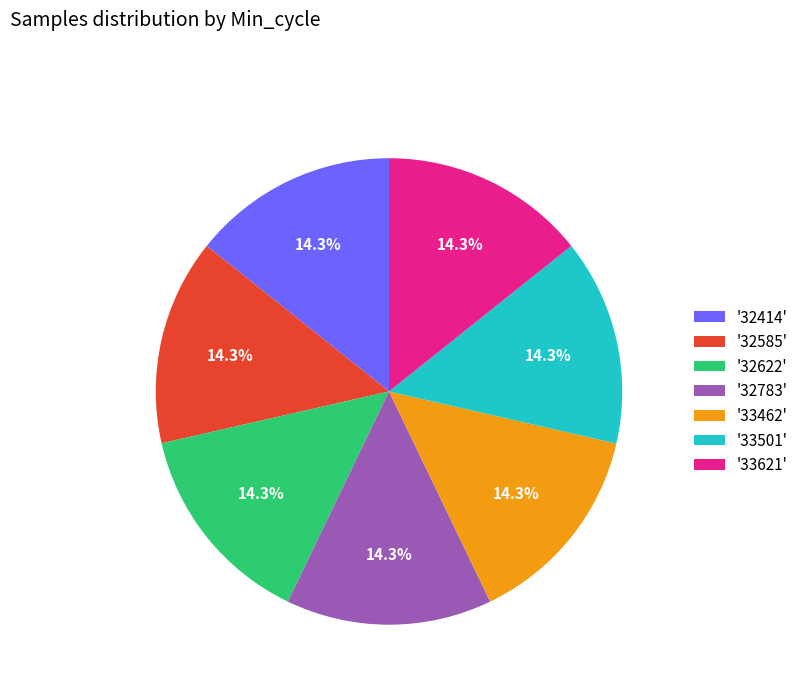

How much of the chart is everything except '32622'?

85.7%